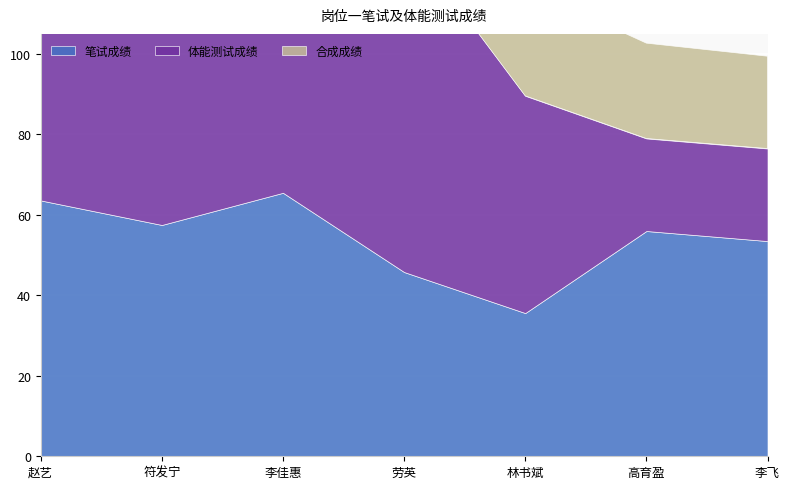

Count the number of categories in the chart.

7